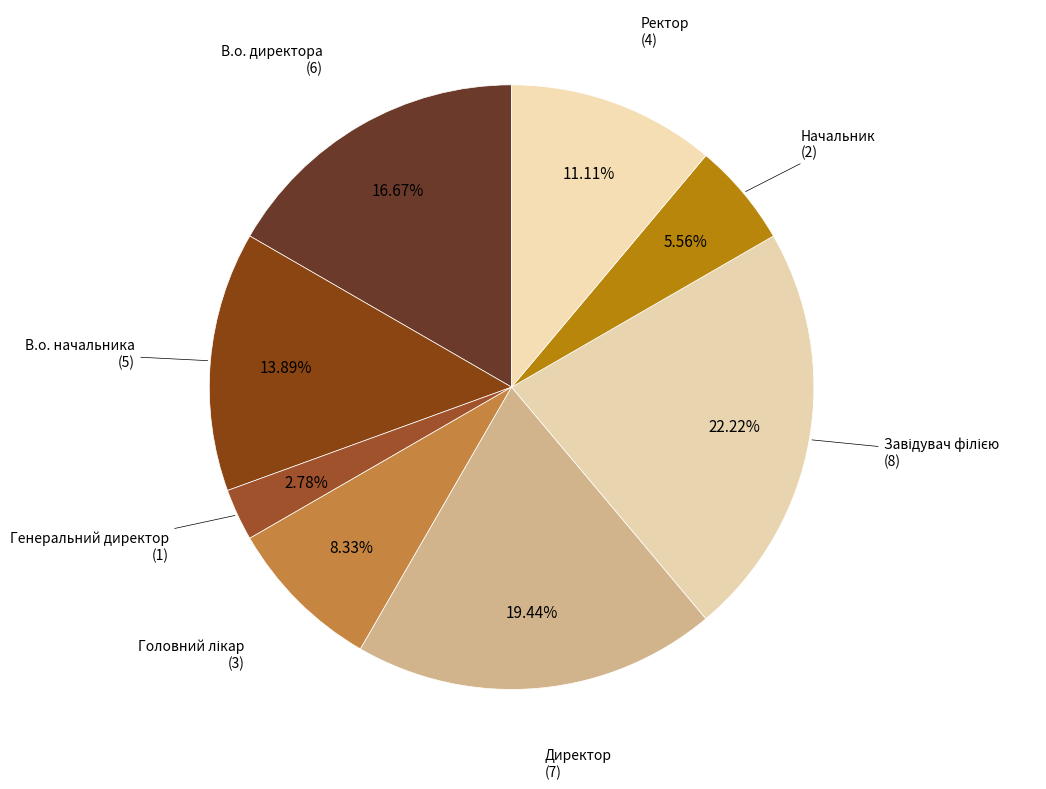

How many segments does this pie chart have?

8